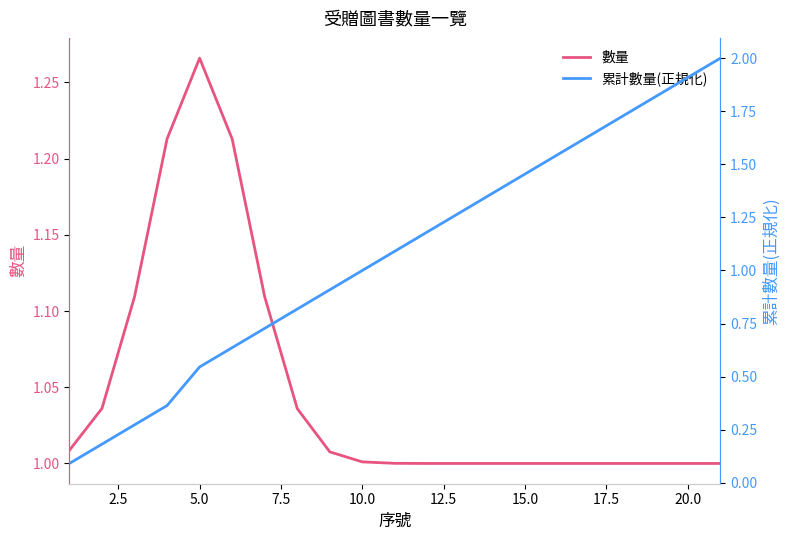

Reading right to left, list all the values displayed in this chart.

數量: 1.0	1.0	1.0	1.0	1.0	1.0	1.0	1.0	1.0	1.0	1.0	1.0	1.0	1.0	1.1	1.2	1.3	1.2	1.1	1.0	1.0
累計數量(正規化): 2.0	1.9	1.8	1.7	1.6	1.5	1.5	1.4	1.3	1.2	1.1	1.0	0.9	0.8	0.7	0.6	0.5	0.4	0.3	0.2	0.1